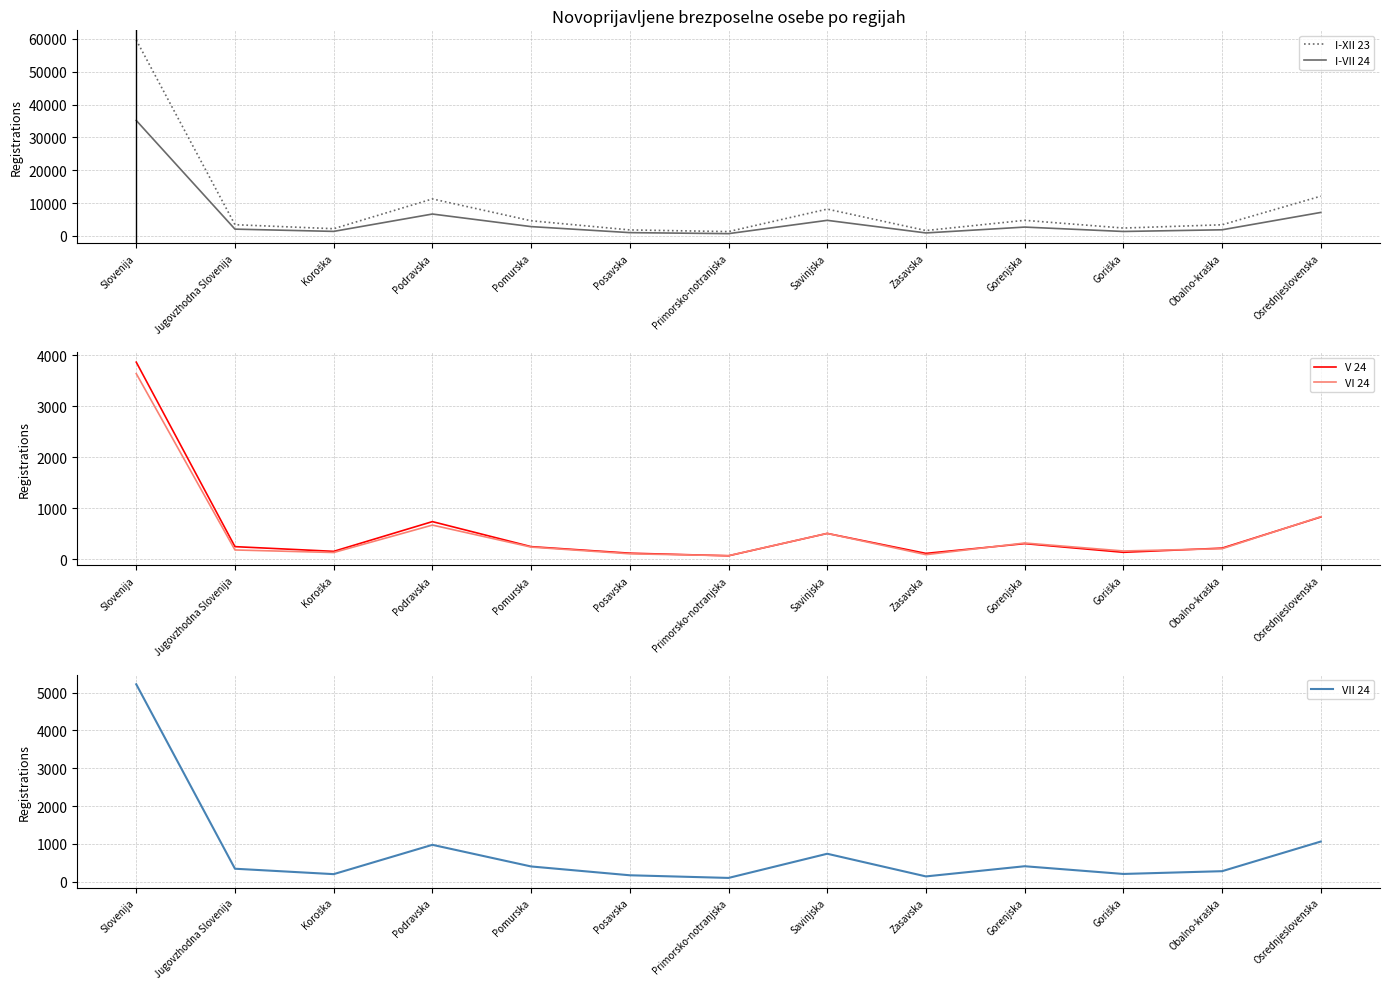

Reading left to right, extract all data points from this chart.

I-XII 23: 59662	3432	2209	11278	4627	1840	1334	8179	1655	4764	2411	3404	12114
I-VII 24: 35171	2082	1395	6678	2852	1016	708	4758	924	2704	1370	1880	7165
V 24: 3861	249	157	739	249	121	70	508	117	308	138	220	829
VI 24: 3637	184	134	671	240	109	72	508	92	320	164	208	835
VII 24: 5220	345	202	977	405	172	102	741	142	411	207	280	1064